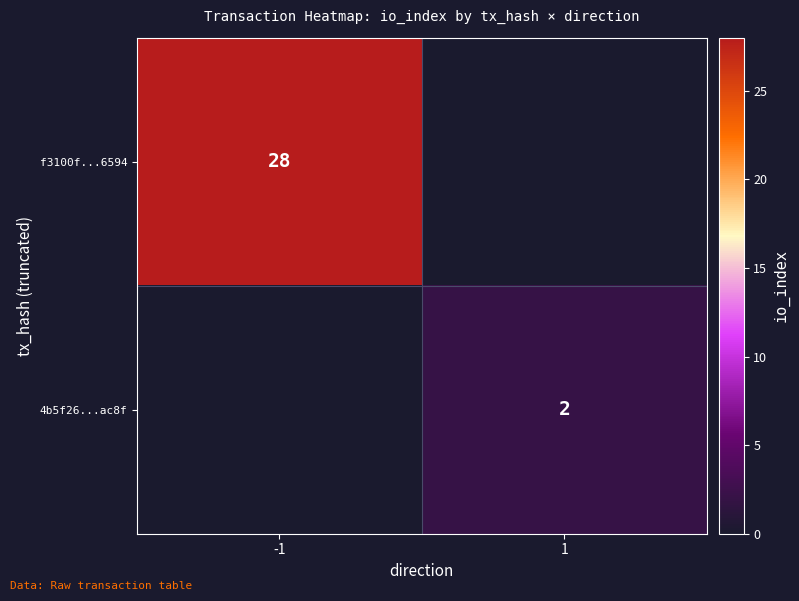

Which label corresponds to the largest value in the chart?

-1